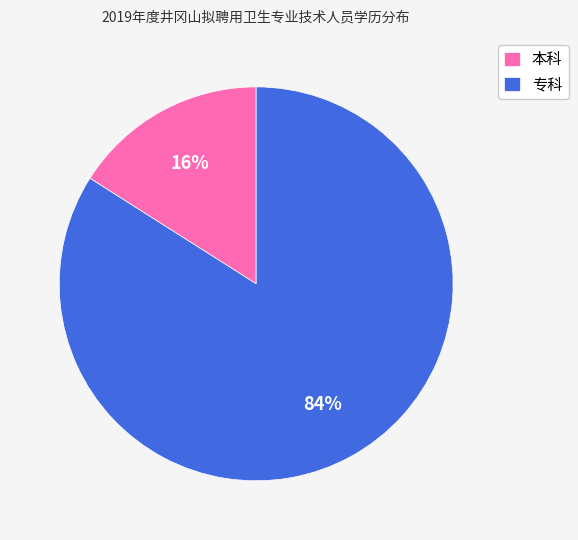

Rank the categories by value from lowest to highest.

本科, 专科